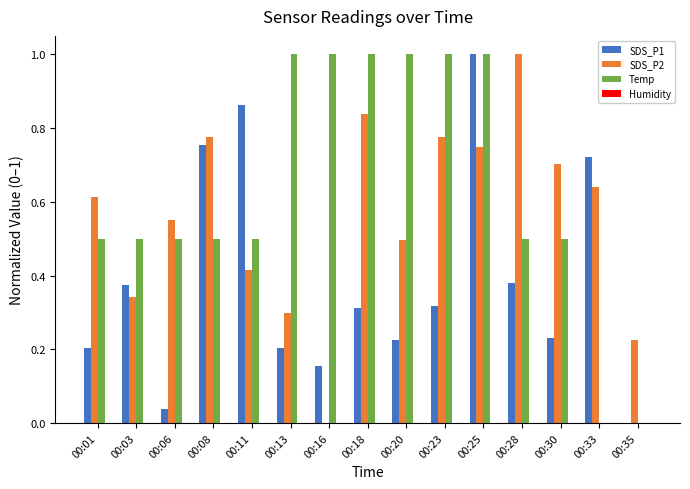

Is it true that Temp equals 0.2 at 00:13?

False